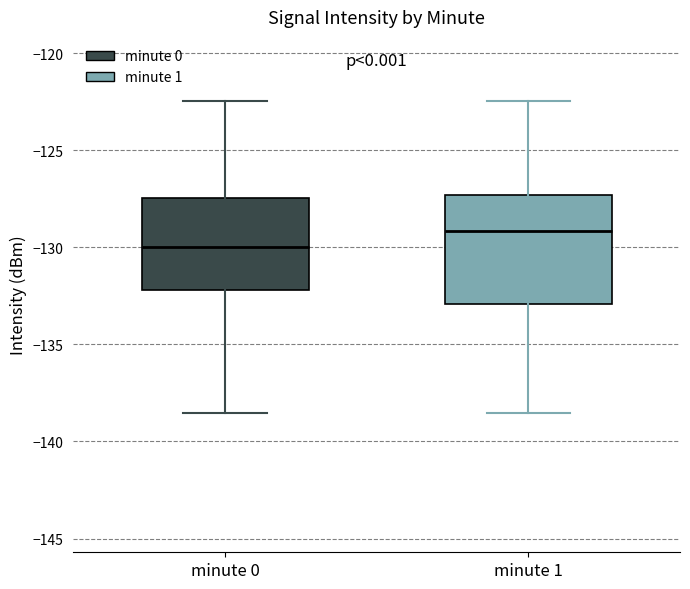

Which box has the lowest median line?

minute 0